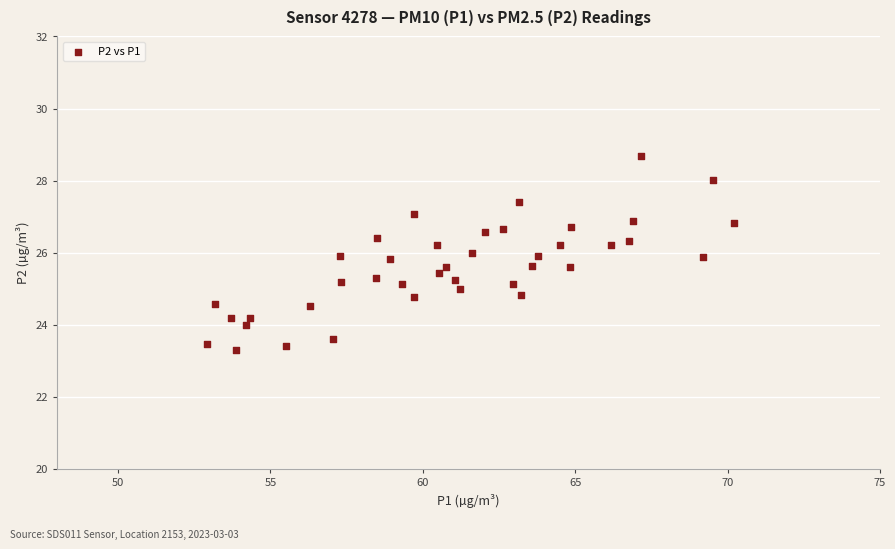

What is the range of X values (max minus min)?

17.3